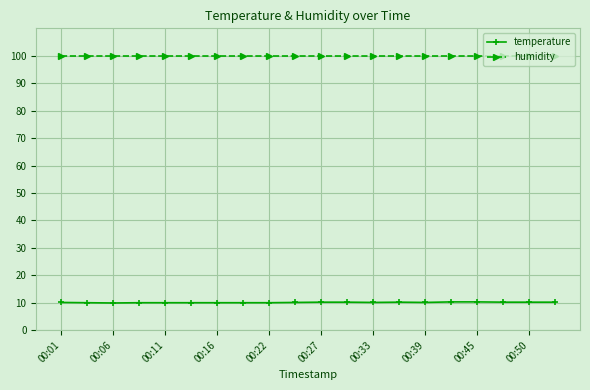

Which series has the widest spread of values?

temperature